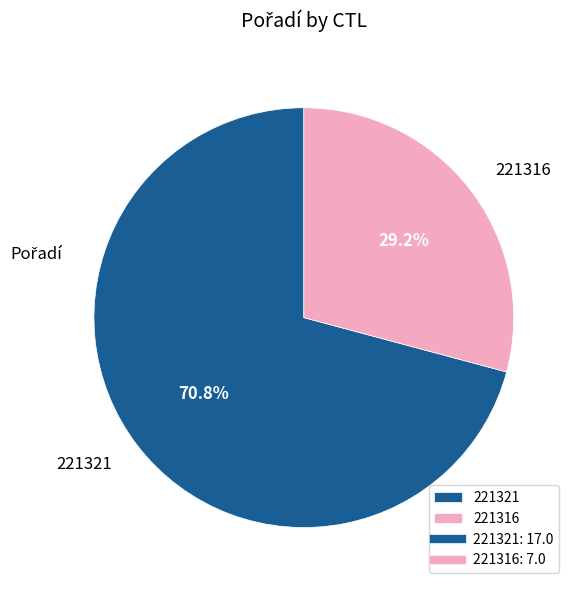

What is the smallest slice in the pie chart?

221316